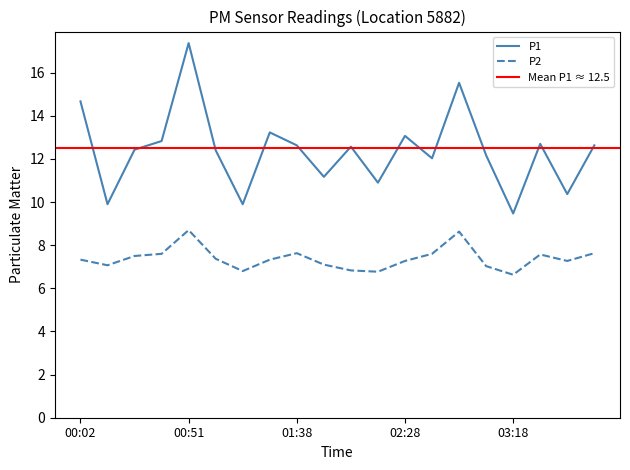

True or false: P2 has a value of 7.3 at 00:02.

True